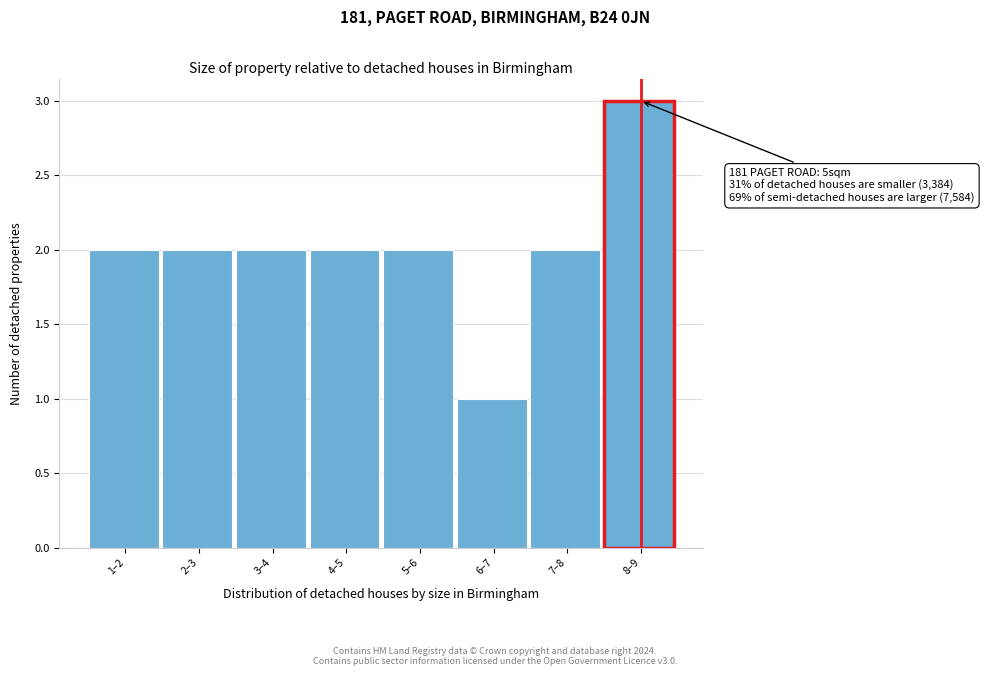

Reading left to right, what are all the values shown in this chart?

1–2=2	2–3=2	3–4=2	4–5=2	5–6=2	6–7=1	7–8=2	8–9=3